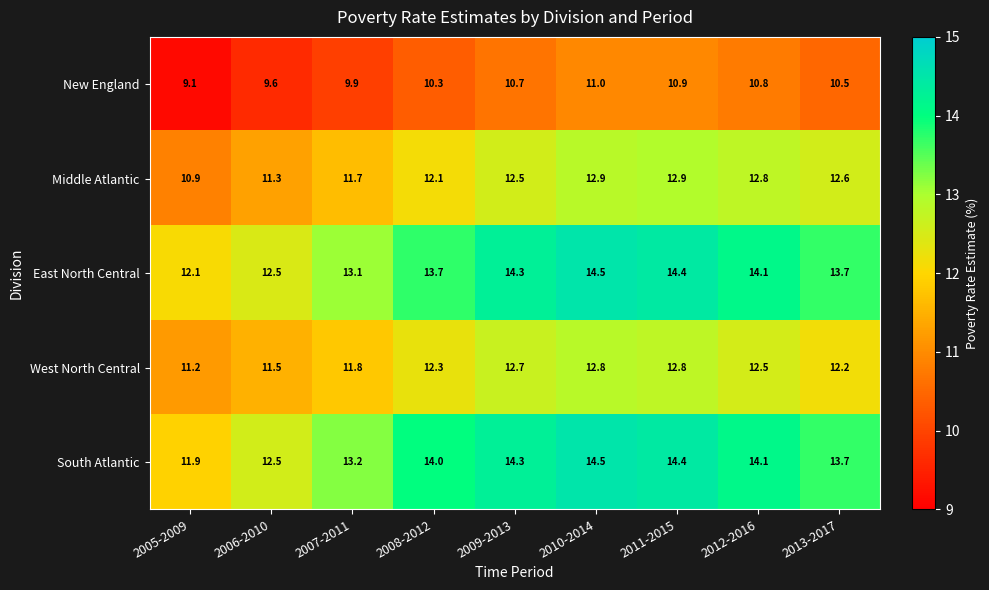

True or false: West North Central has a value of 18.4 at 2005-2009.

False